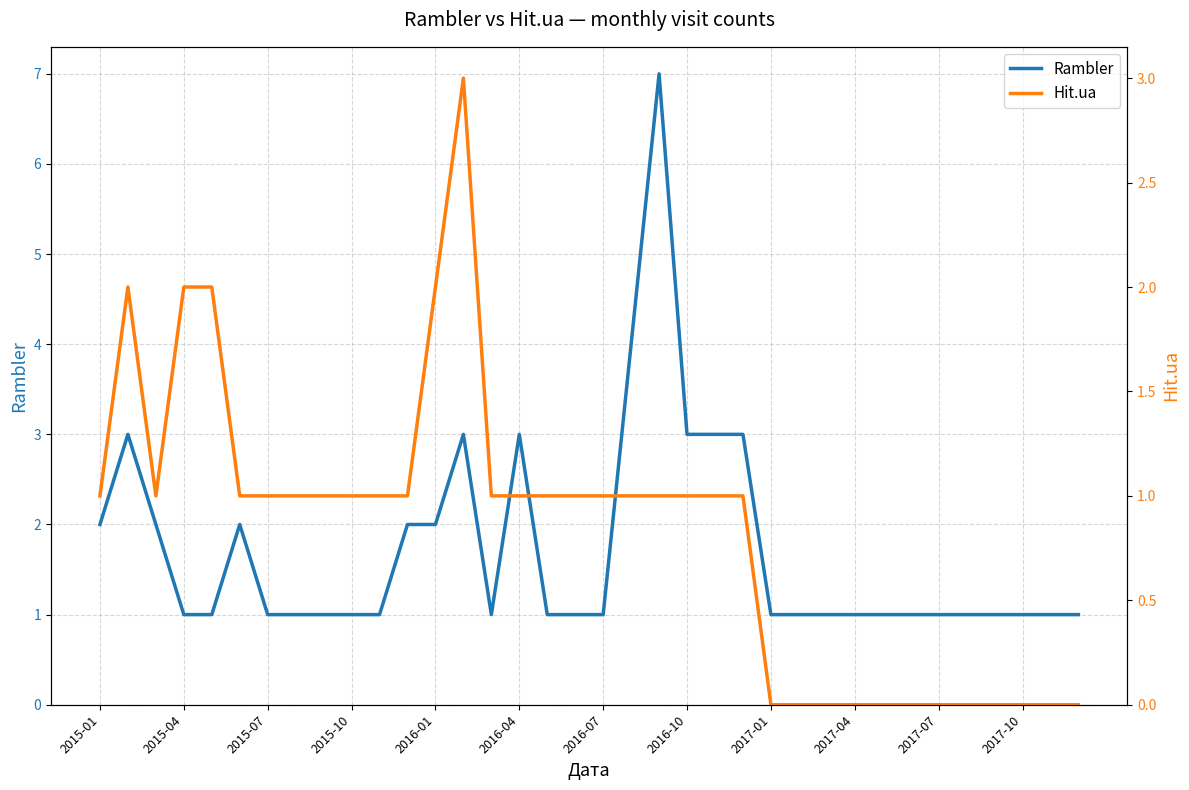

Rank the series at 26 from lowest to highest value.

Hit.ua, Rambler